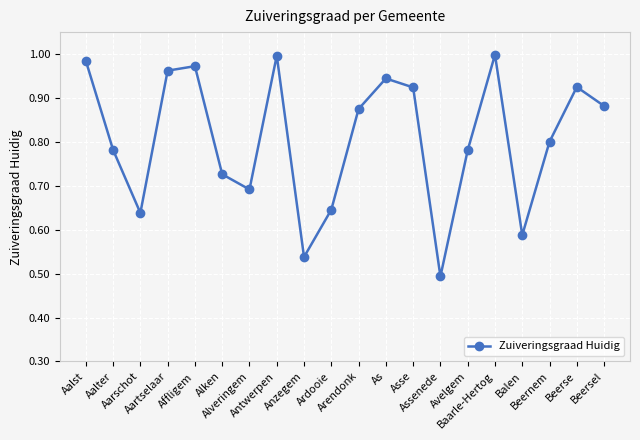

What is the sum of all values?

16.1